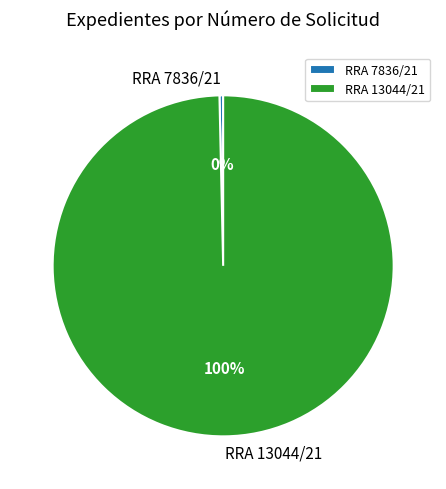

To the nearest percent, what is the combined percentage of RRA 7836/21 and RRA 13044/21?

100%